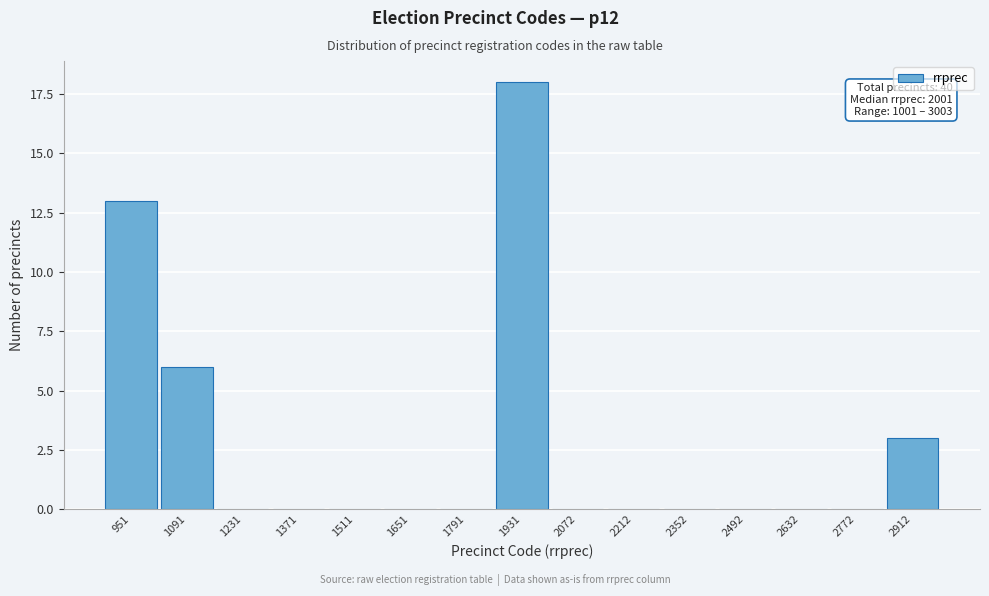

Reading left to right, transcribe all the data shown in this chart.

951=13	1091=6	1231=0	1371=0	1511=0	1651=0	1791=0	1931=18	2072=0	2212=0	2352=0	2492=0	2632=0	2772=0	2912=3